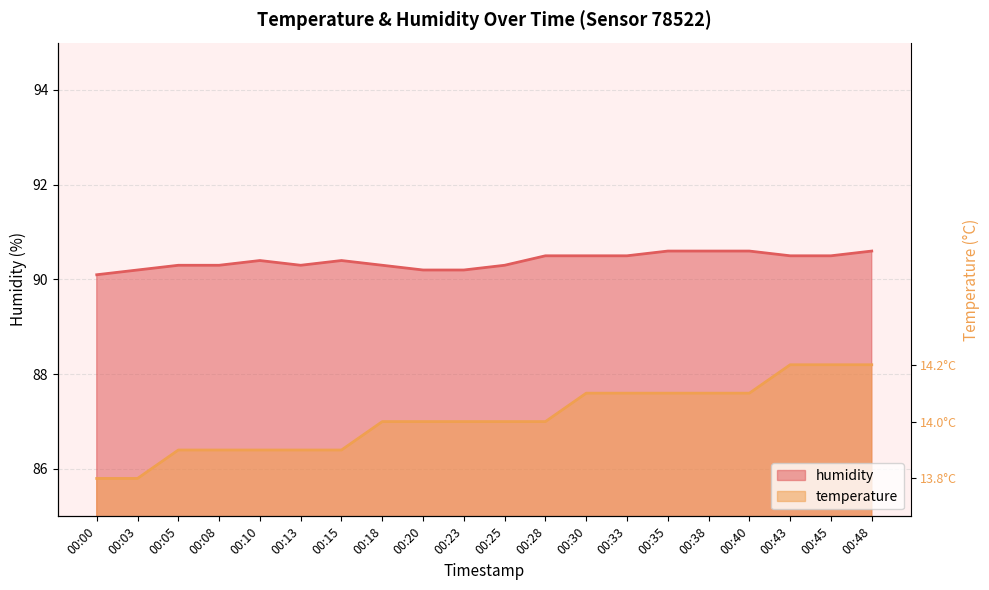

Where is the first local minimum for humidity?

00:13